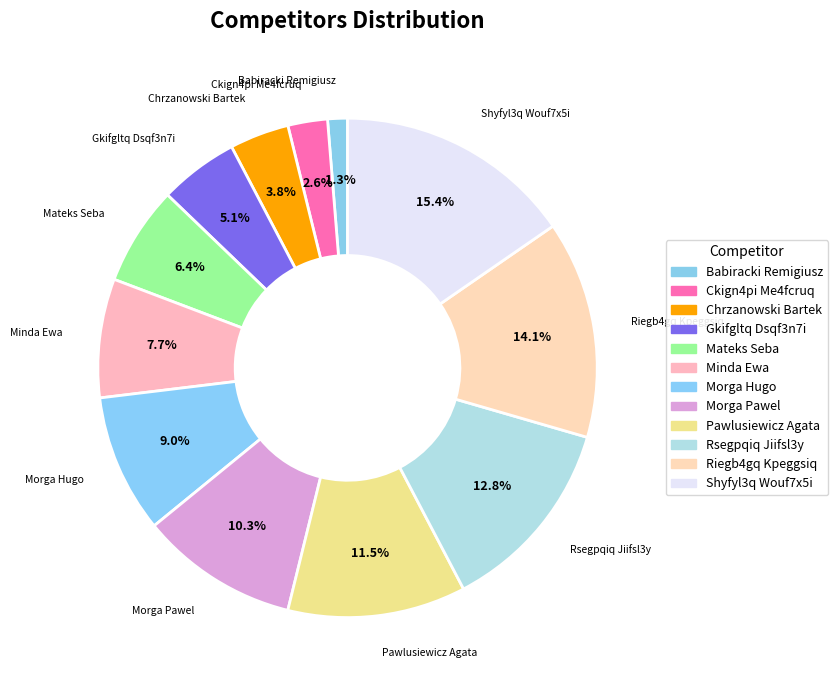

How much of the chart is everything except Riegb4gq Kpeggsiq?

85.9%